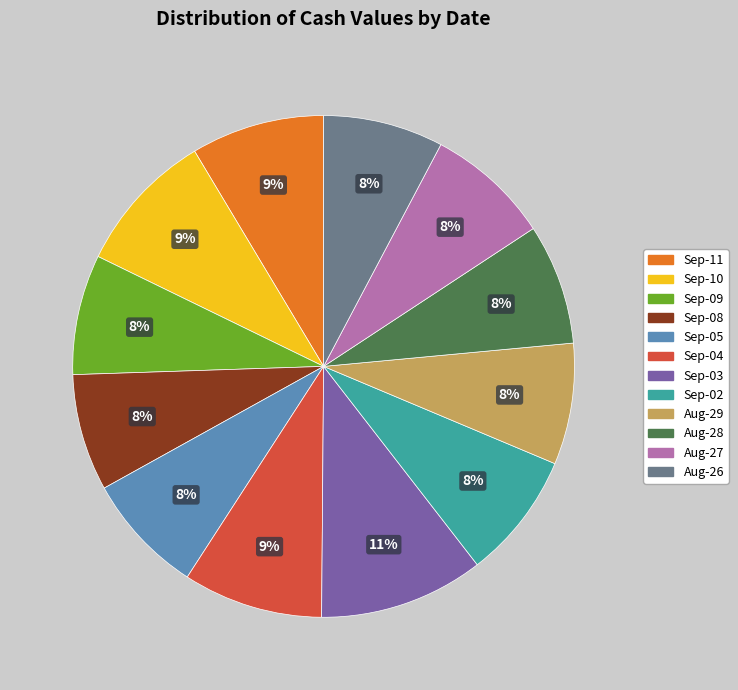

Do Aug-26 and Sep-09 together represent more than half of the pie?

No